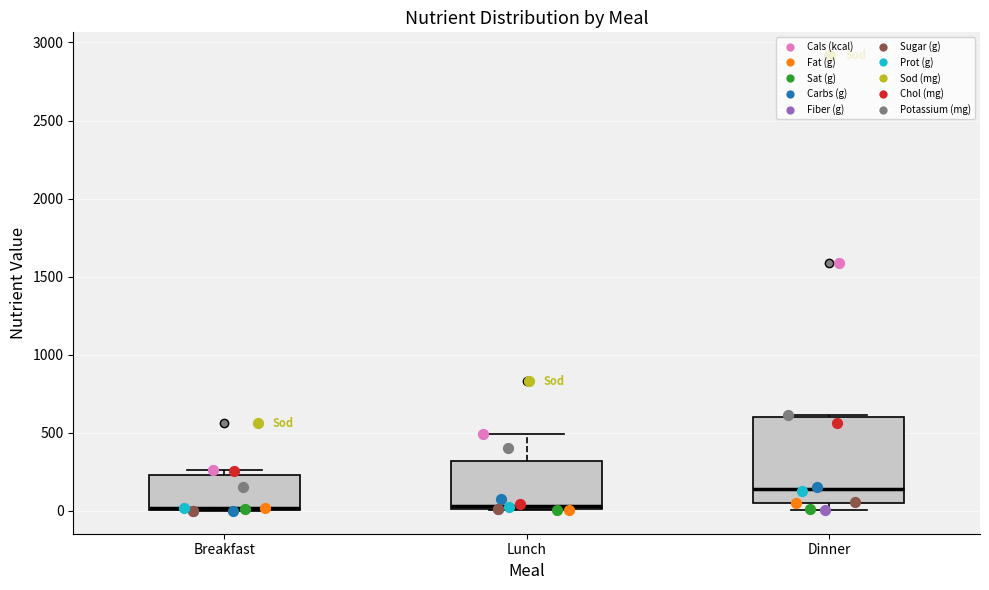

Which box has the highest median line?

Dinner